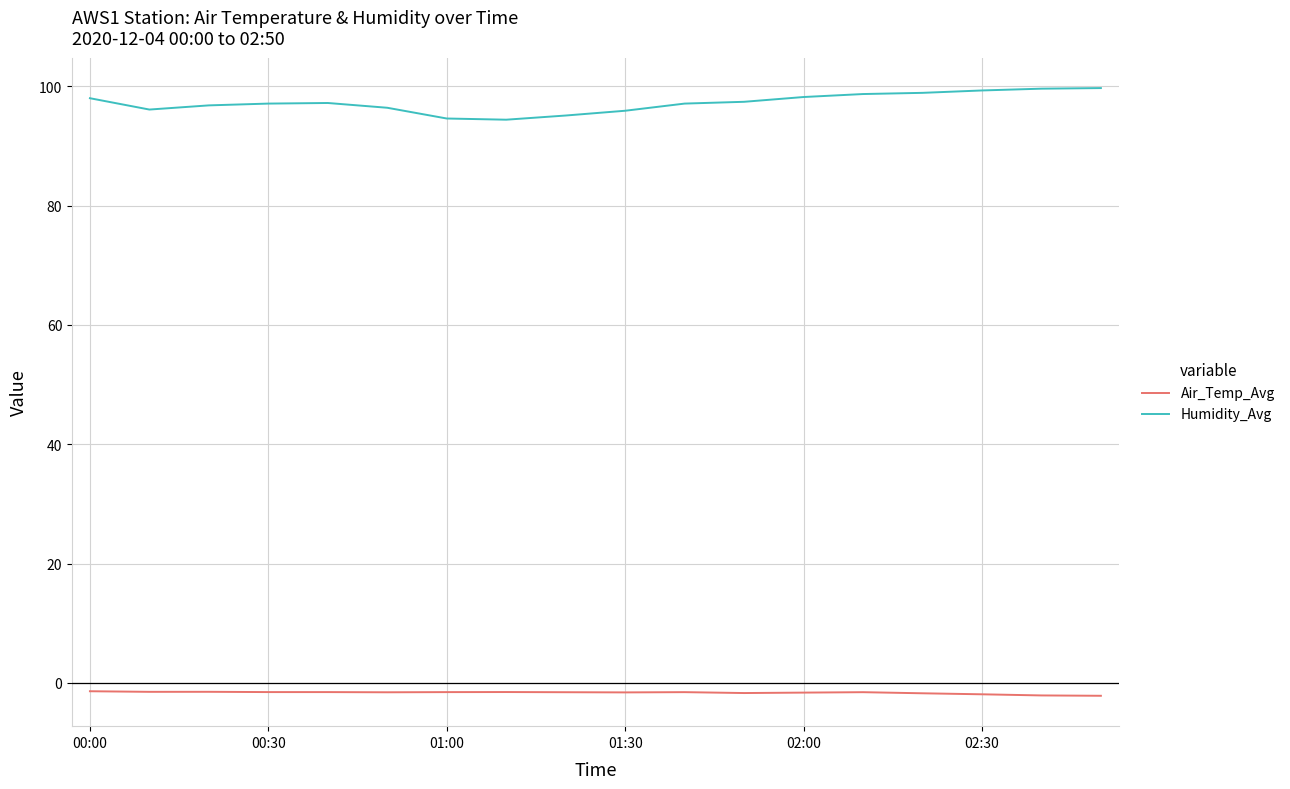

True or false: Humidity_Avg and Air_Temp_Avg intersect in this chart.

False